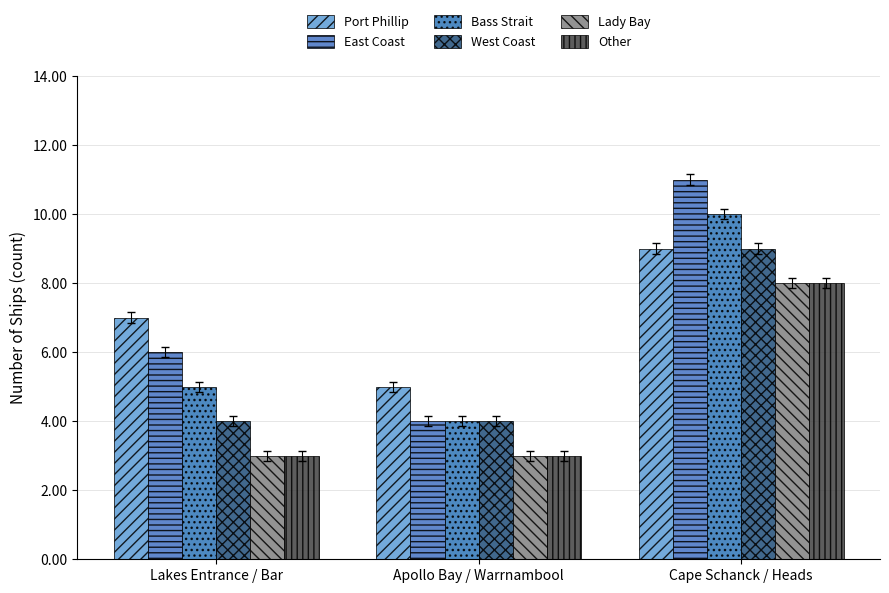

Which series changed the most between Lakes Entrance / Bar and Cape Schanck / Heads?

East Coast